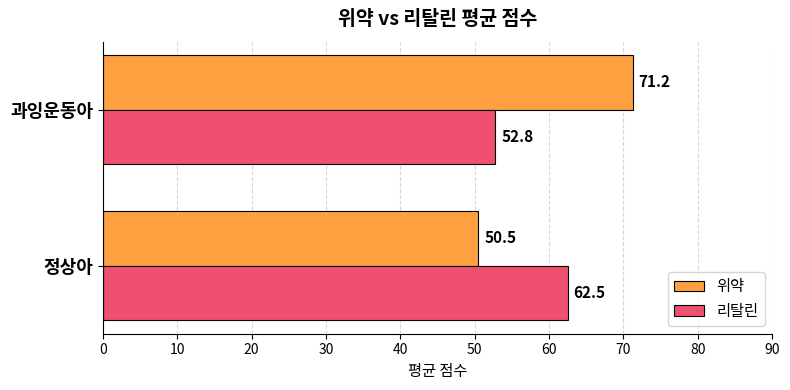

What is the sum of all 위약 values?

121.8